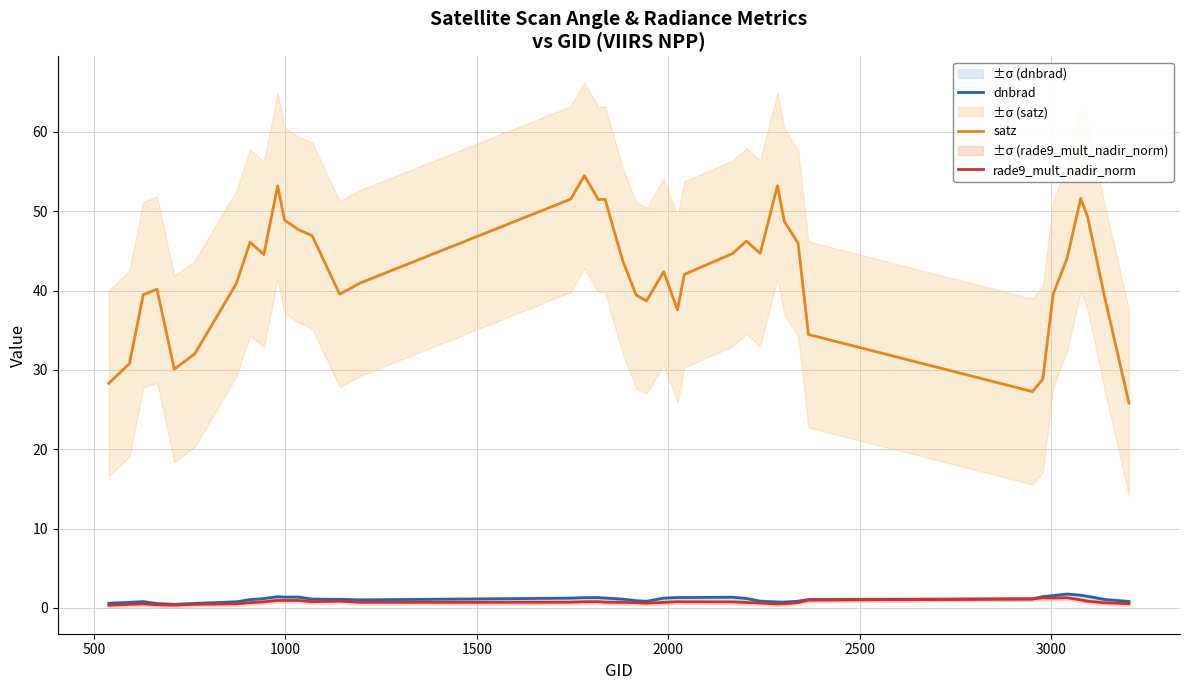

Rank the series by their maximum value, from lowest to highest.

rade9_mult_nadir_norm, dnbrad, satz